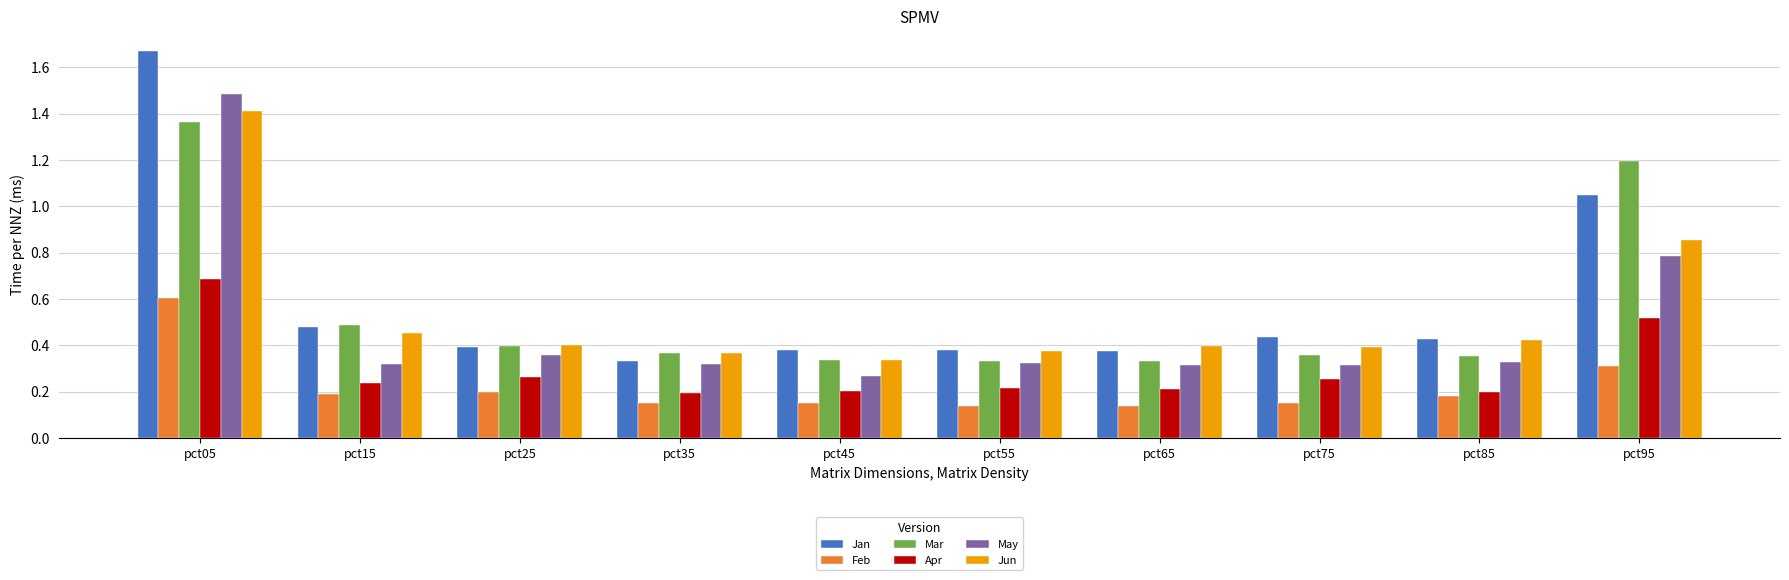

Which series has the largest range (max minus min)?

Jan